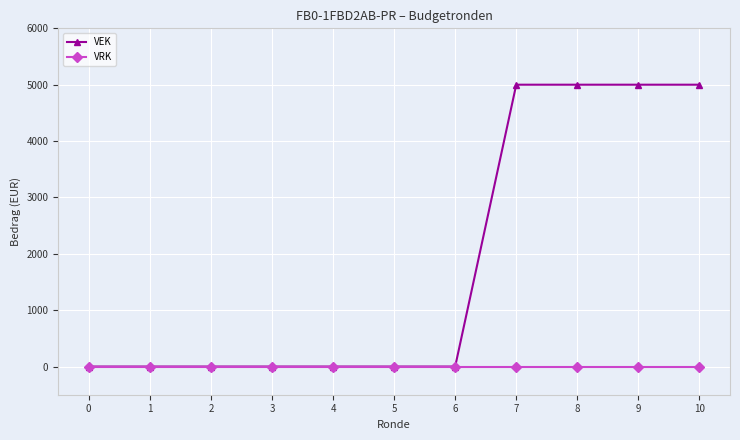

The value of VRK at 3 is 0. True or false?

True